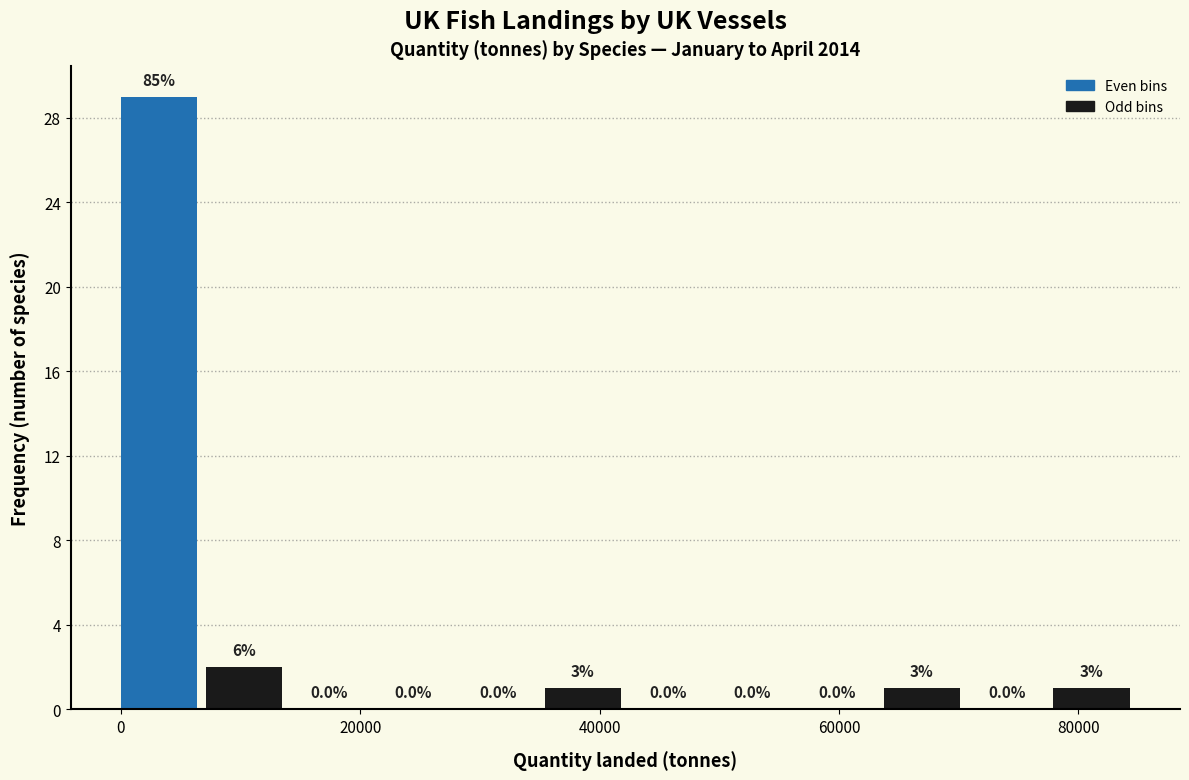

Around what value on the x-axis is the tallest bar? Give the approximate position of its centre, as read against the axis.

4000